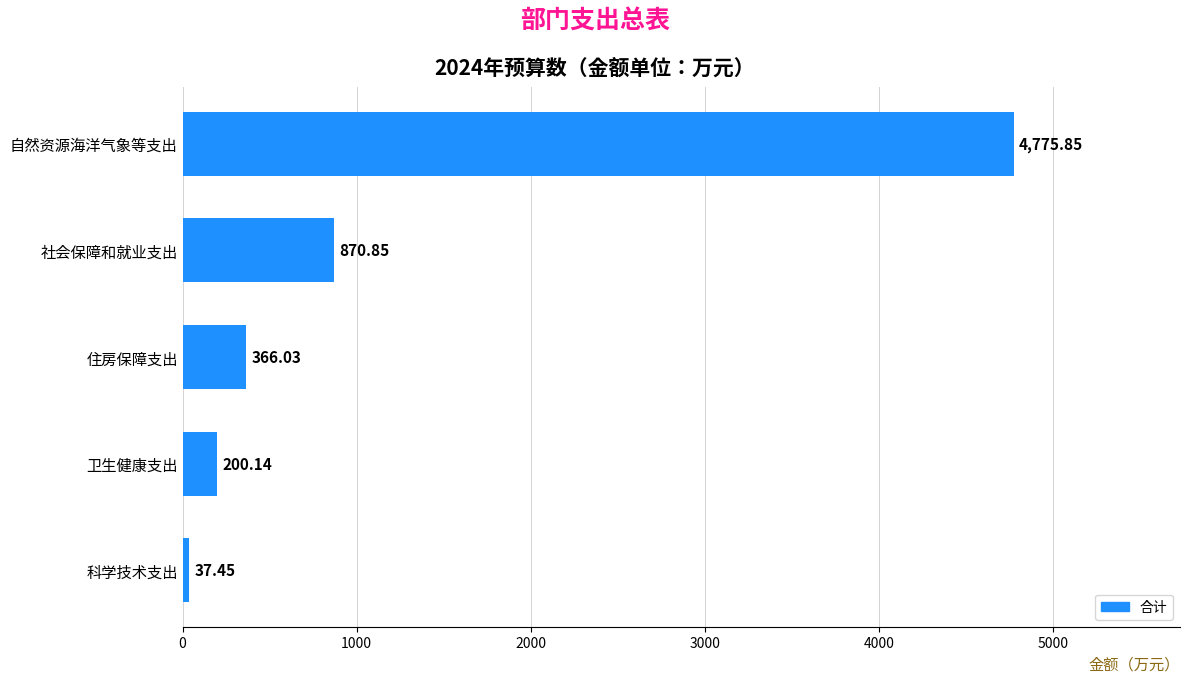

Where is the data nearest to the value 2406?

社会保障和就业支出